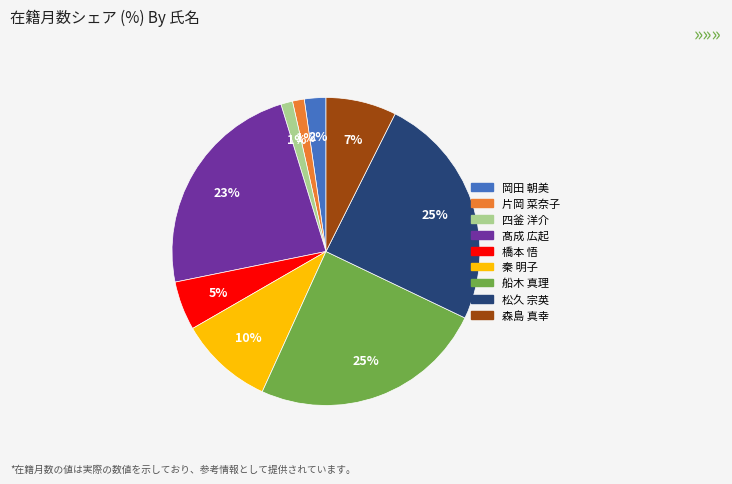

Count the number of slices in the pie.

9